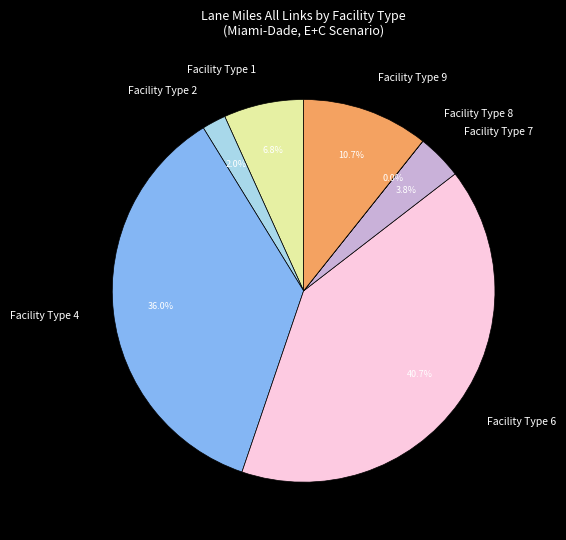

Is there any slice that represents more than half of the pie?

No